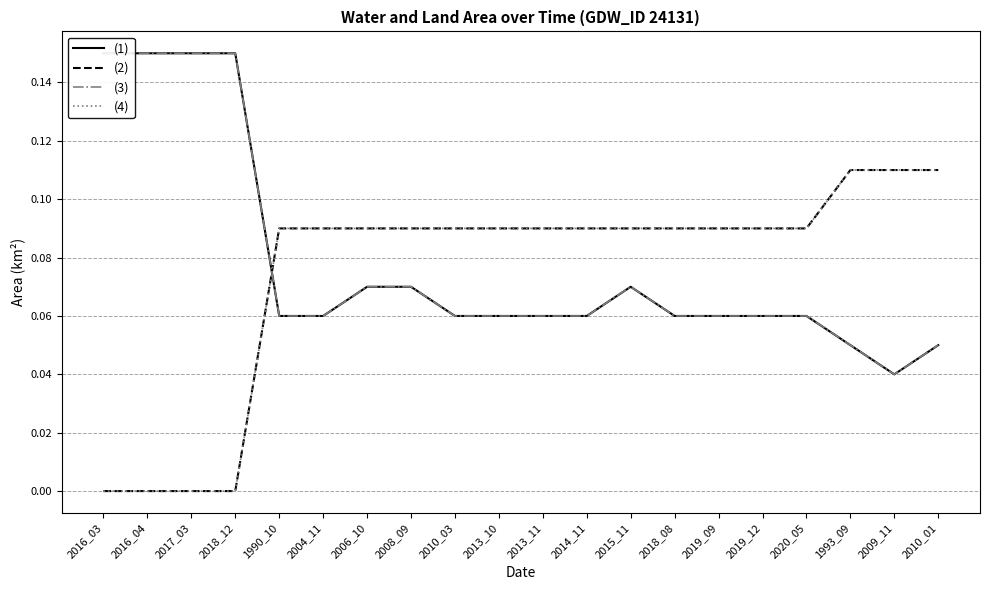

What is the average value of the (1) series?

0.1